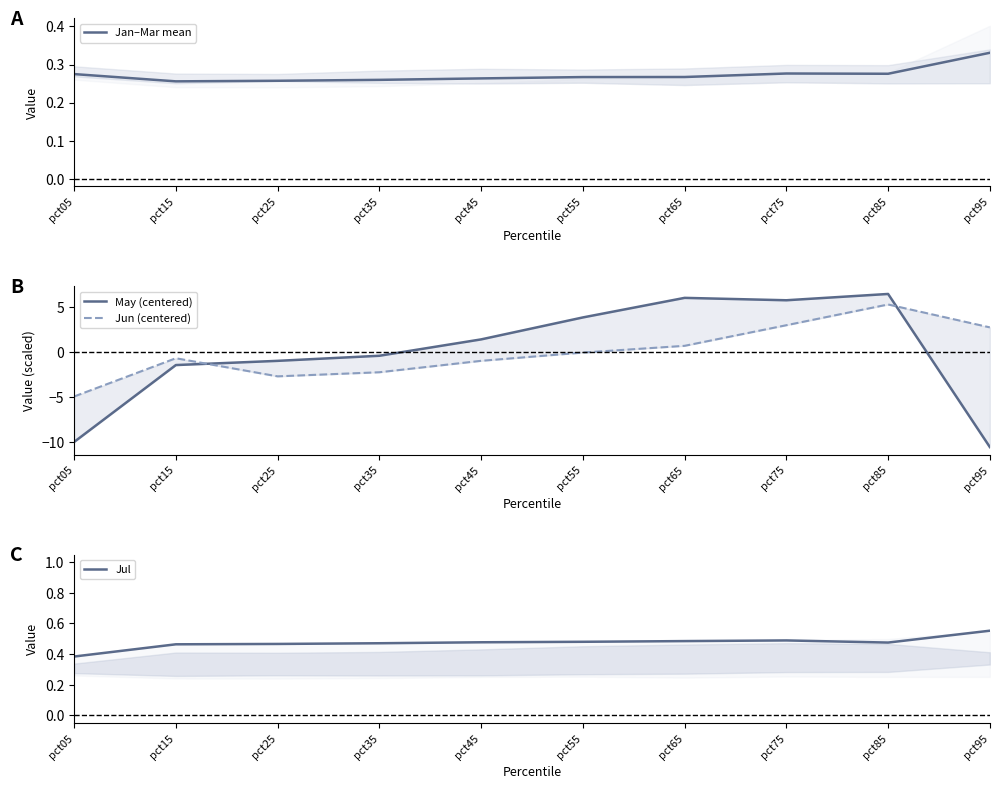

At pct95, list the series in order from largest to smallest.

Jun (centered), Jul, Jan–Mar mean, May (centered)